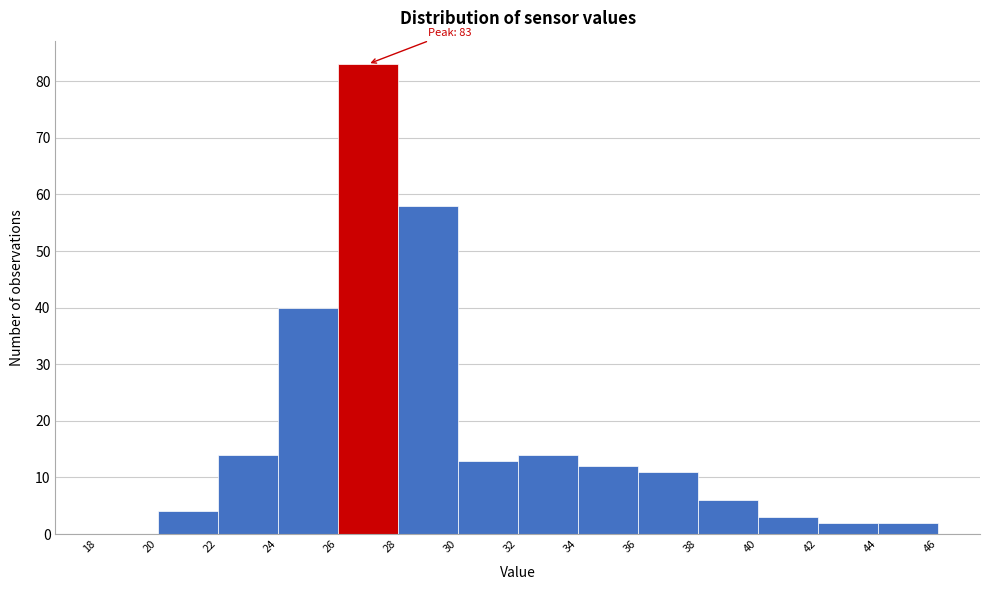

Over which range of the x-axis is the bar tallest?

26 to 28